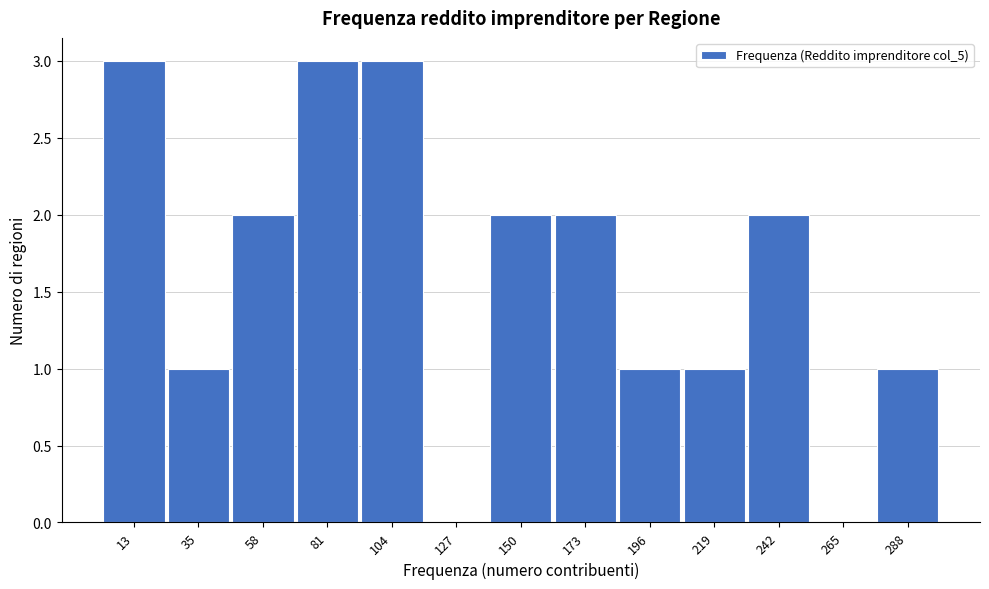

Reading right to left, what are all the values shown in this chart?

288=1	265=0	242=2	219=1	196=1	173=2	150=2	127=0	104=3	81=3	58=2	35=1	13=3